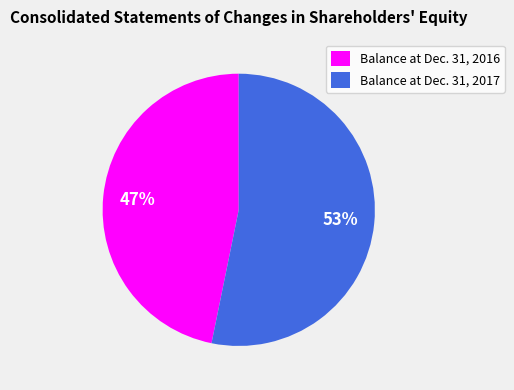

To the nearest percent, what is the combined percentage of Balance at Dec. 31, 2017 and Balance at Dec. 31, 2016?

100%